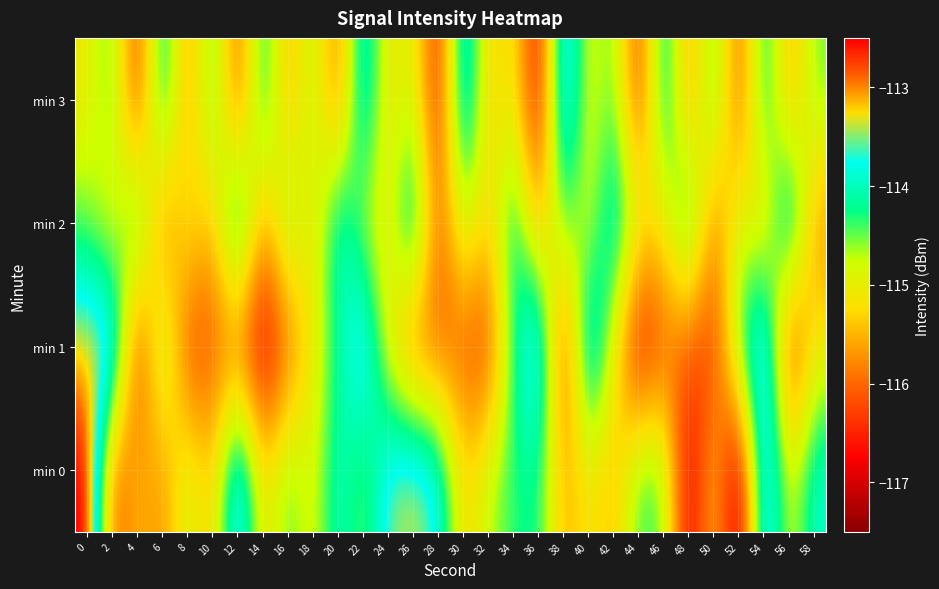

Reading left to right, list all the values displayed in this chart.

min 0: 0=-112.3	2=-116.3	4=-115.4	6=-115.8	8=-114.7	10=-115.5	12=-113.2	14=-115.3	16=-114.3	18=-115.0	20=-113.8	22=-114.6	24=-113.5	26=-113.3	28=-113.7	30=-115.4	32=-114.7	34=-114.3	36=-114.2	38=-115.6	40=-115.1	42=-115.5	44=-114.3	46=-114.4	48=-117.1	50=-115.2	52=-117.4	54=-113.1	56=-115.0	58=-113.9
min 1: 0=-113.2	2=-113.1	4=-116.7	6=-114.2	8=-116.4	10=-116.1	12=-116.1	14=-117.0	16=-116.1	18=-115.1	20=-114.2	22=-113.2	24=-115.1	26=-116.1	28=-116.1	30=-116.1	32=-116.4	34=-114.2	36=-113.1	38=-116.7	40=-113.2	42=-115.1	44=-117.0	46=-116.1	48=-116.1	50=-116.4	52=-114.2	54=-113.1	56=-116.7	58=-115.1
min 2: 0=-114.5	2=-115.2	4=-113.8	6=-116.1	8=-114.9	10=-115.6	12=-113.4	14=-115.8	16=-114.2	18=-115.3	20=-113.7	22=-114.8	24=-115.1	26=-113.5	28=-116.2	30=-114.6	32=-115.4	34=-113.9	36=-115.7	38=-114.3	40=-115.0	42=-113.6	44=-114.9	46=-115.2	48=-113.8	50=-116.0	52=-114.7	54=-115.5	56=-113.3	58=-115.8
min 3: 0=-115.1	2=-114.3	4=-116.5	6=-113.7	8=-115.9	10=-114.1	12=-116.3	14=-113.9	16=-115.7	18=-114.5	20=-116.1	22=-113.5	24=-115.3	26=-114.7	28=-116.7	30=-113.3	32=-115.5	34=-114.9	36=-116.9	38=-113.1	40=-115.1	42=-114.3	44=-116.5	46=-113.7	48=-115.9	50=-114.1	52=-116.3	54=-113.9	56=-115.7	58=-114.5